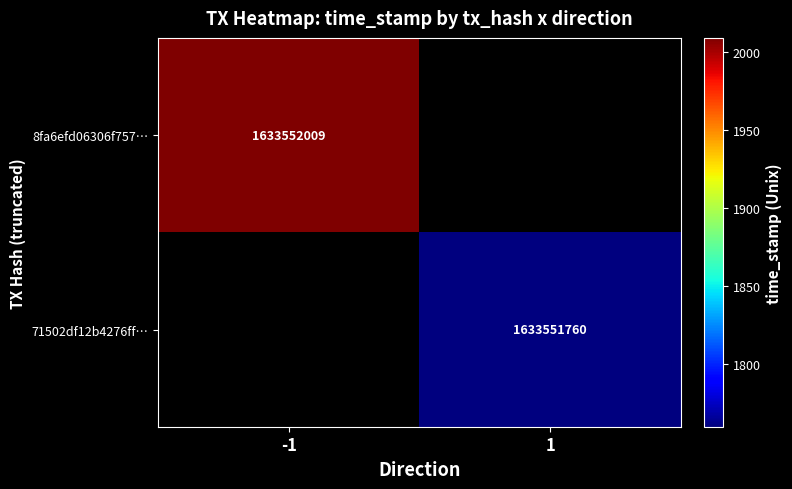

The 8fa6efd06306f75715ed92227a181e653a5a707 series shows -1 at direction. True or false?

True